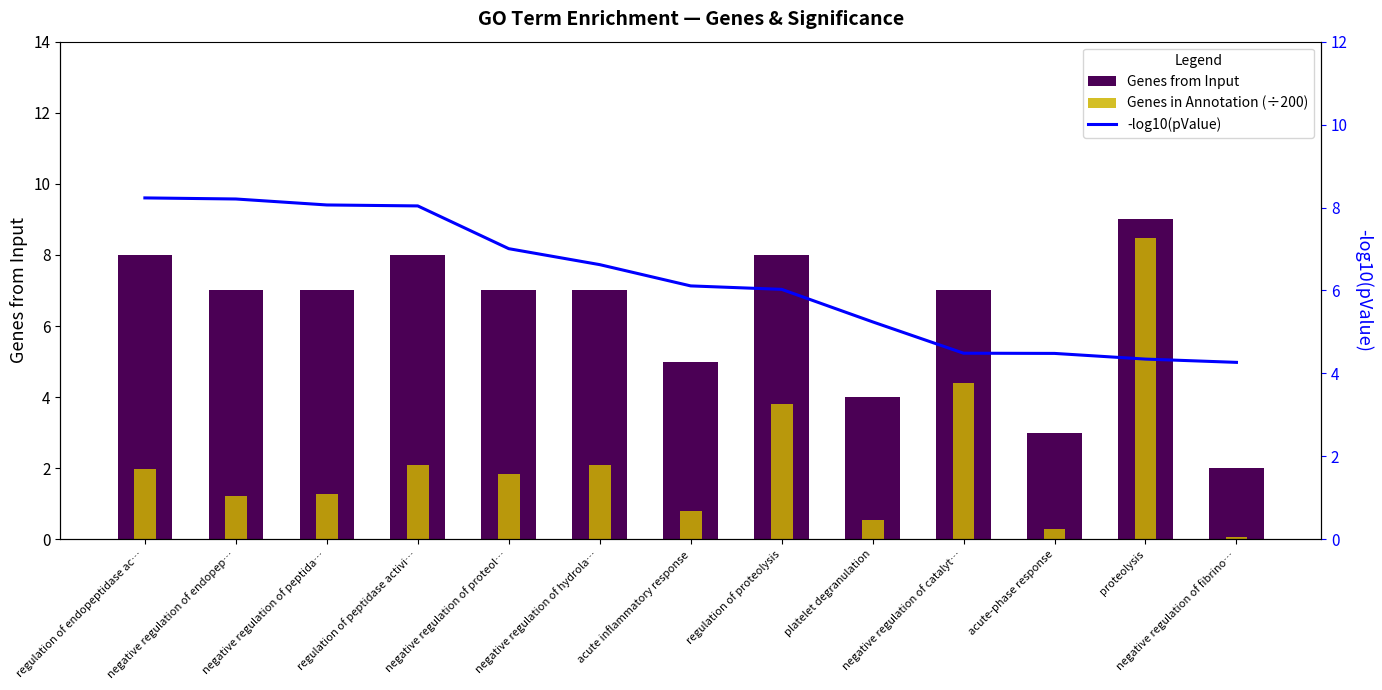

At which label is Genes from Input closest to 5?

acute inflammatory response